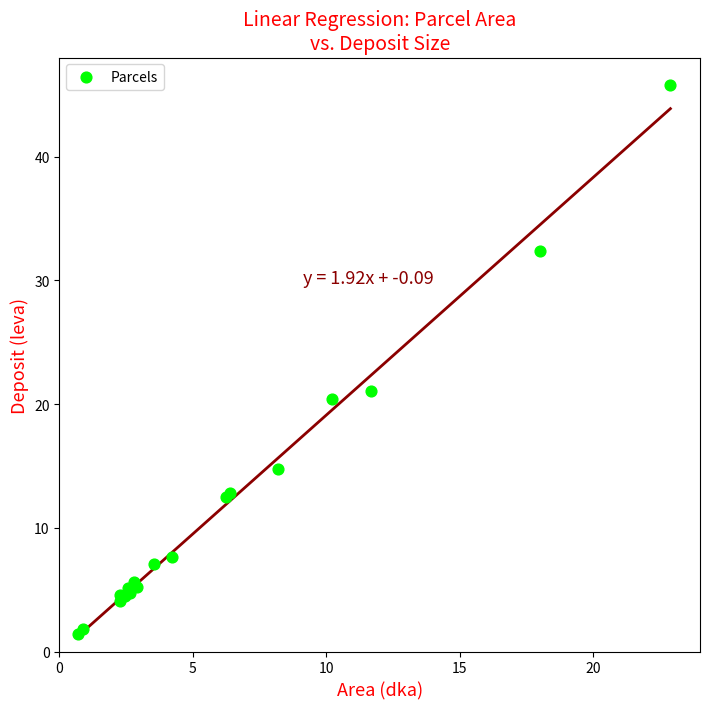

What Y value in the scatter plot is closest to 23?

21.0